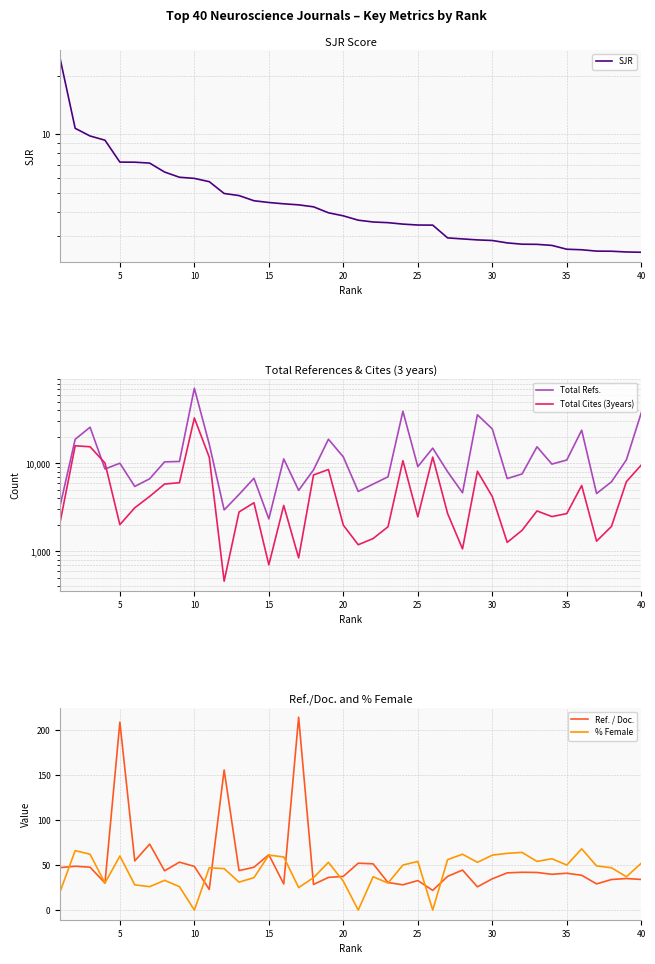

How many data points in SJR are less than 3?

14